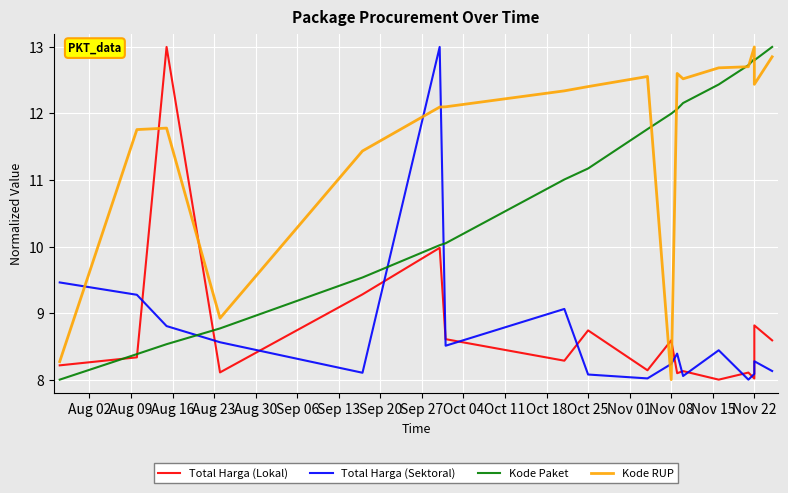

How many times do Kode Paket and Kode RUP cross each other?

5